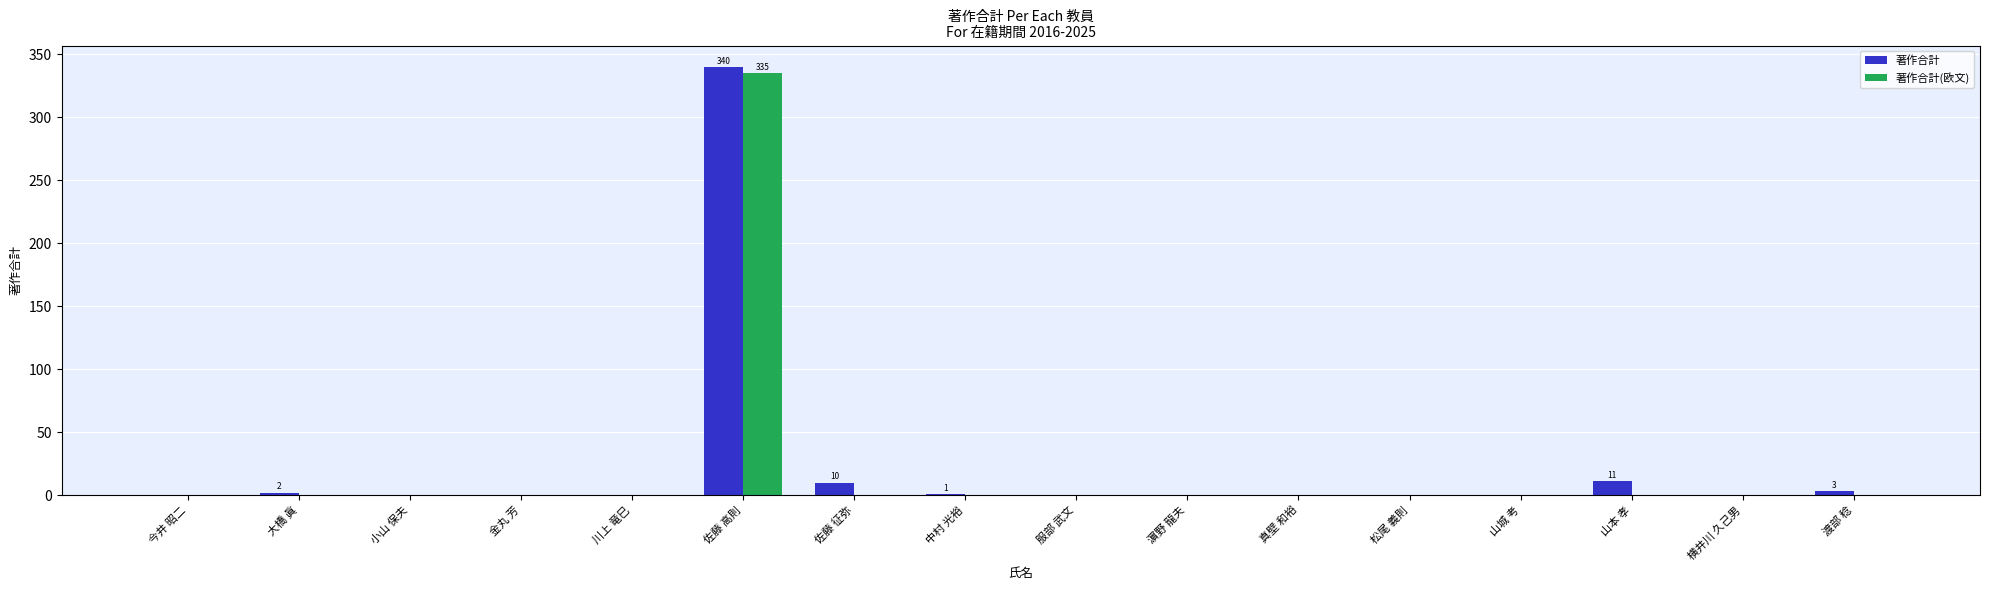

What is the sum of all 著作合計(欧文) values?

335